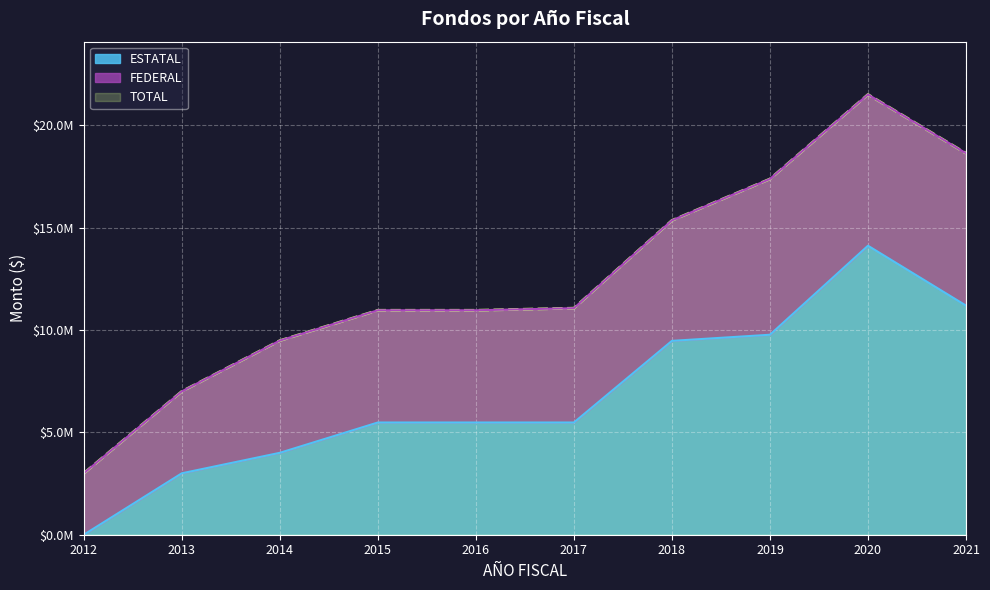

At which category does TOTAL reach its first local peak?

2020